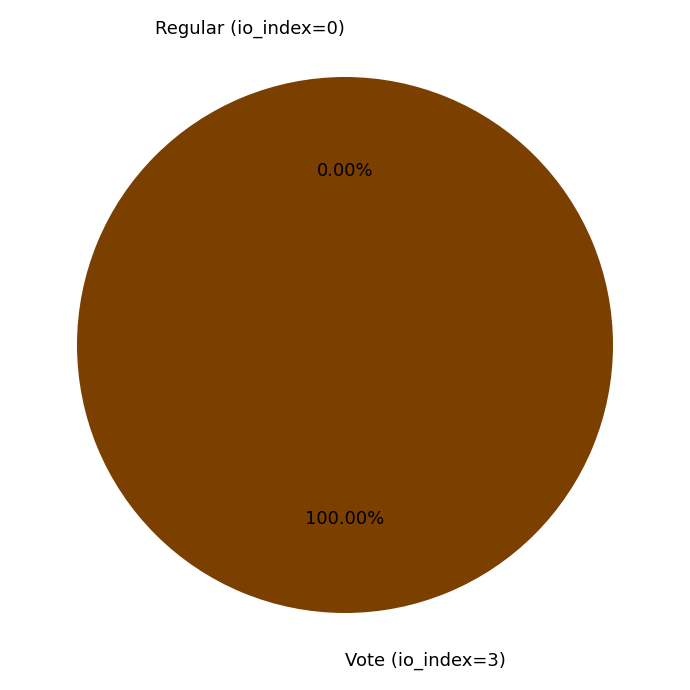

To the nearest percent, what is the difference between the Vote (io_index=3) and Regular (io_index=0) slice percentages?

100%